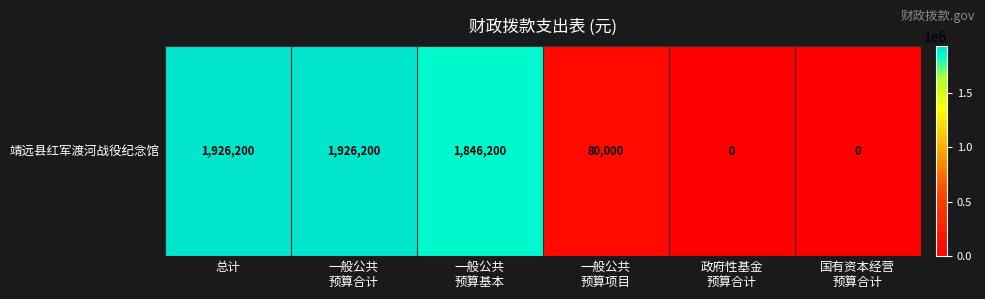

How many values exceed 1846199?

3